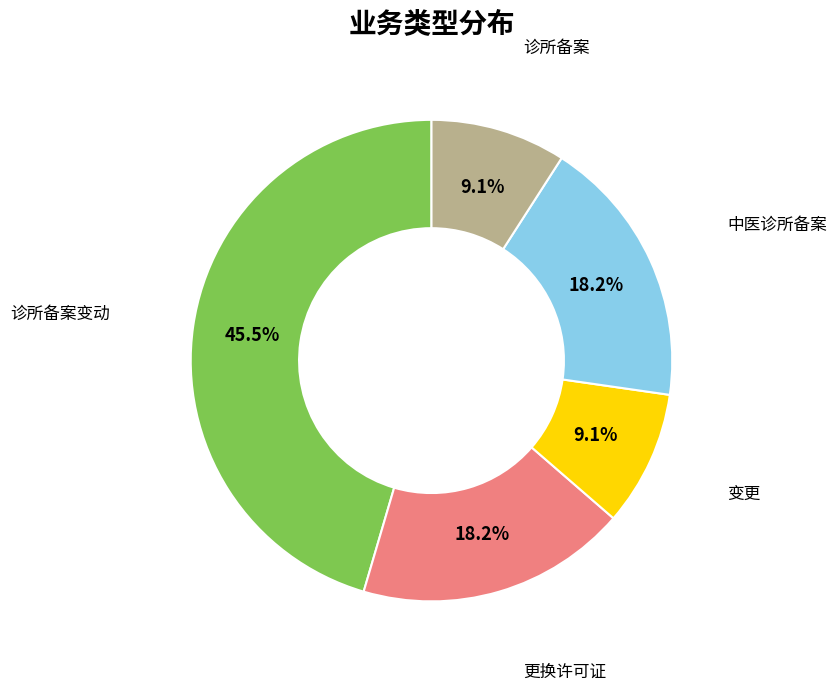

Does any single category account for the majority?

No